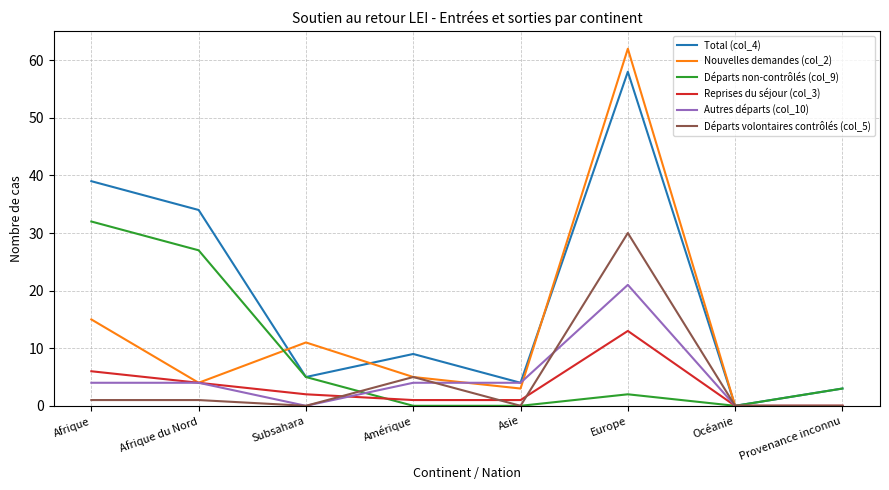

What is the sum of all Départs non-contrôlés (col_9) values?

69